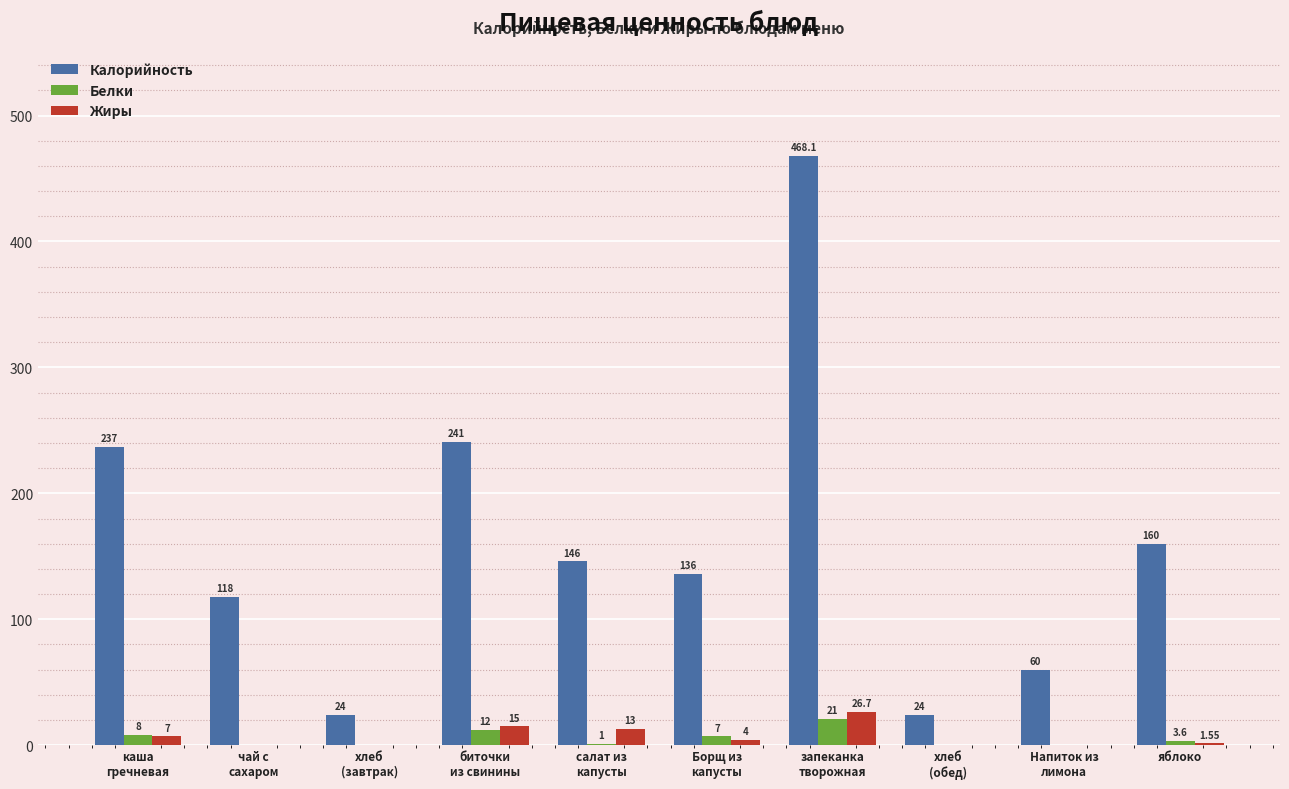

Which series has the largest total across all categories?

Калорийность